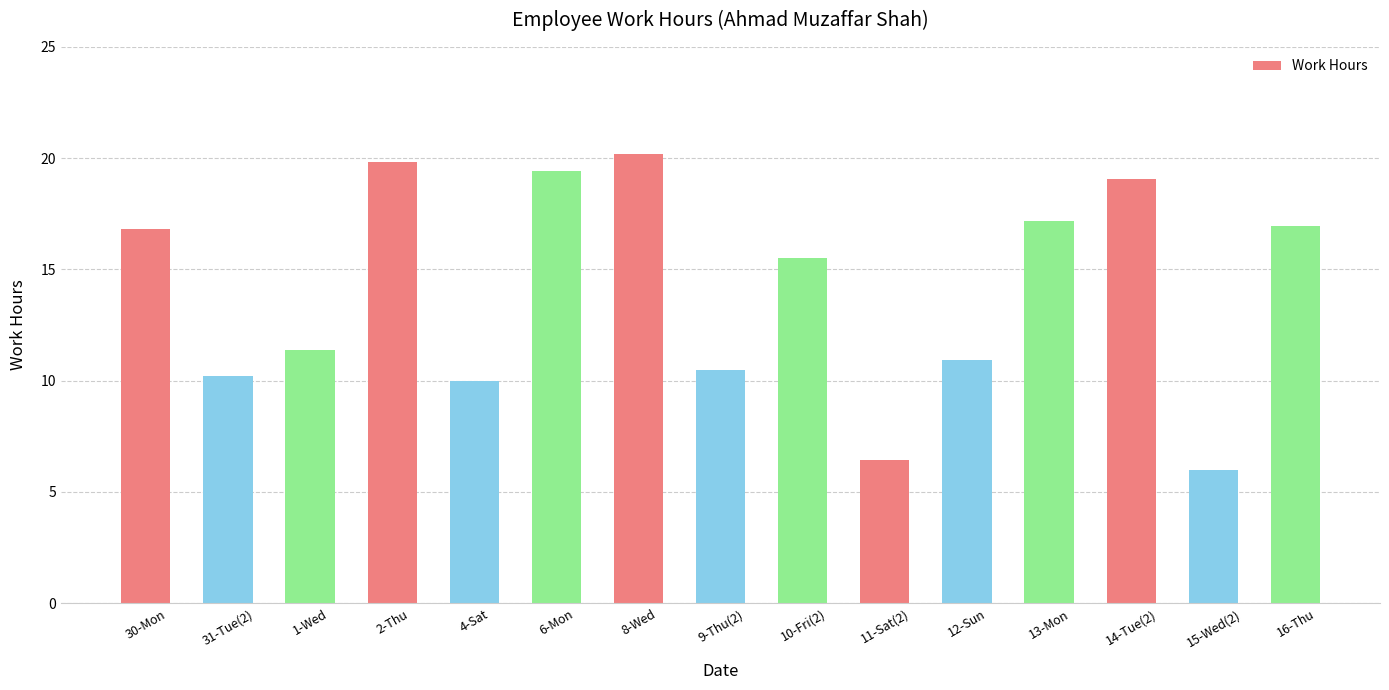

What is the approximate value at 11-Sat(2)?

6.4